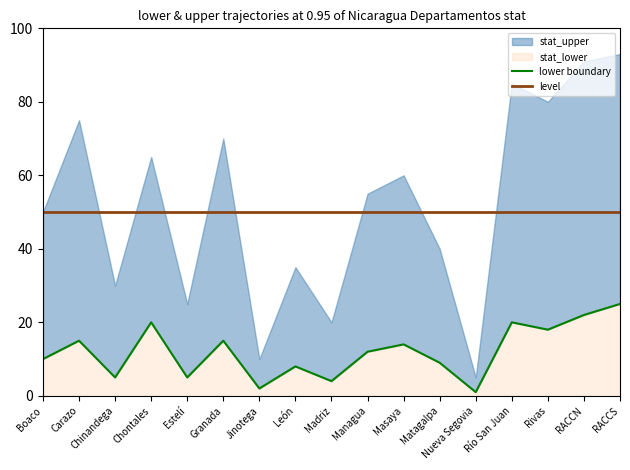

True or false: level and lower boundary intersect in this chart.

False